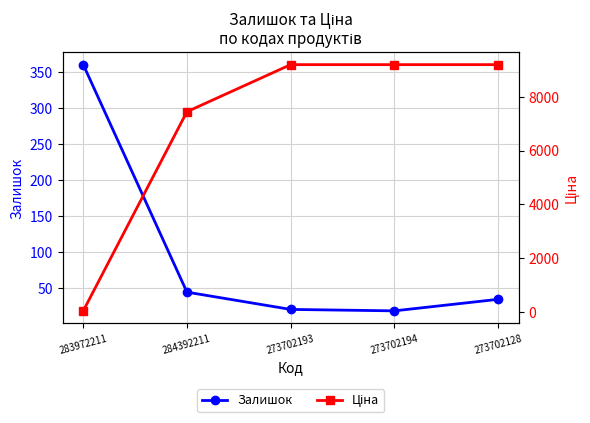

The value of Залишок at 284392211 is 72.7. True or false?

False